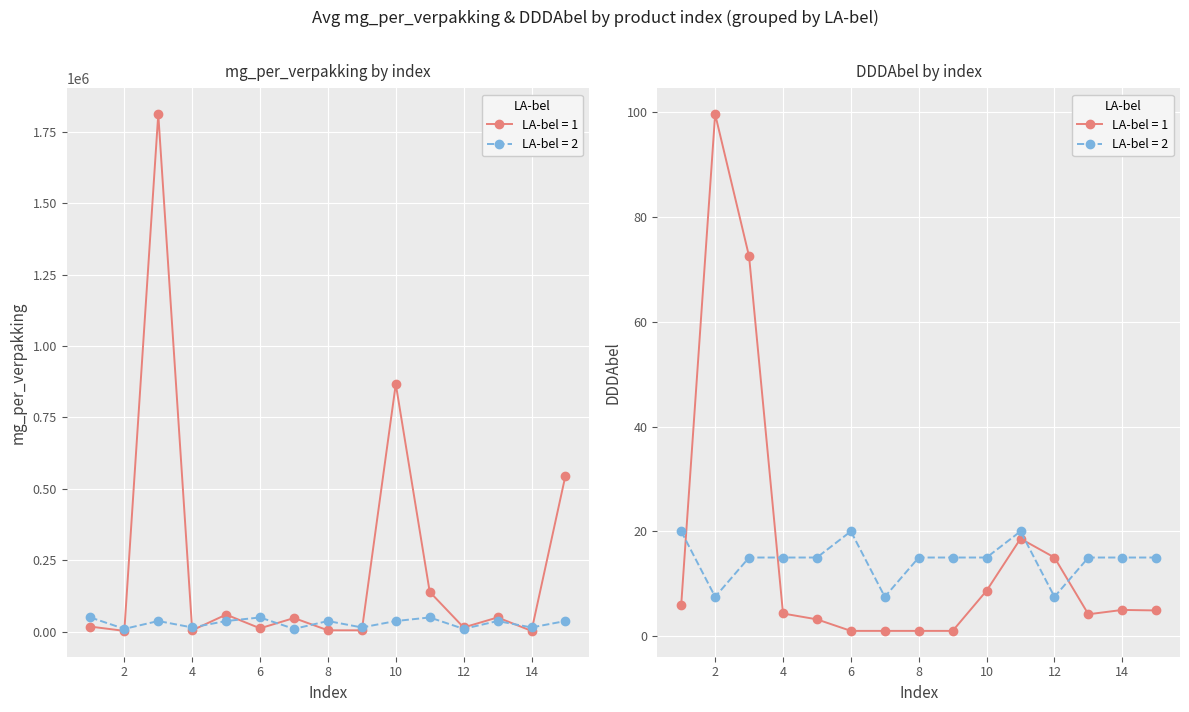

Which category has the highest value in the avg_DDDAbel_LA1 series?

2